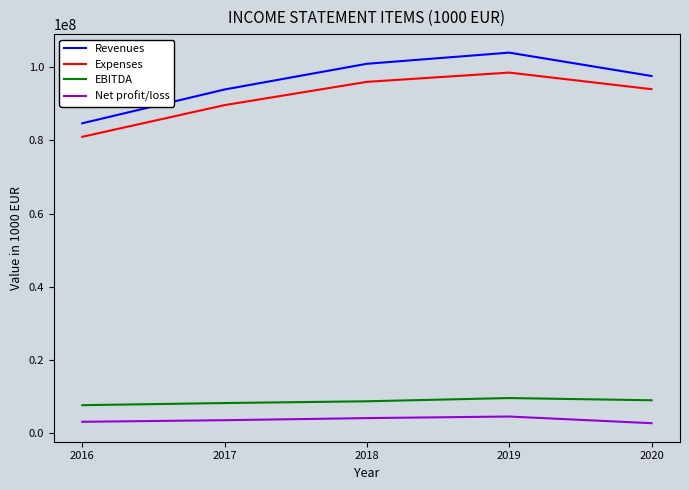

The value of Expenses at 2017 is 22618554.4. True or false?

False